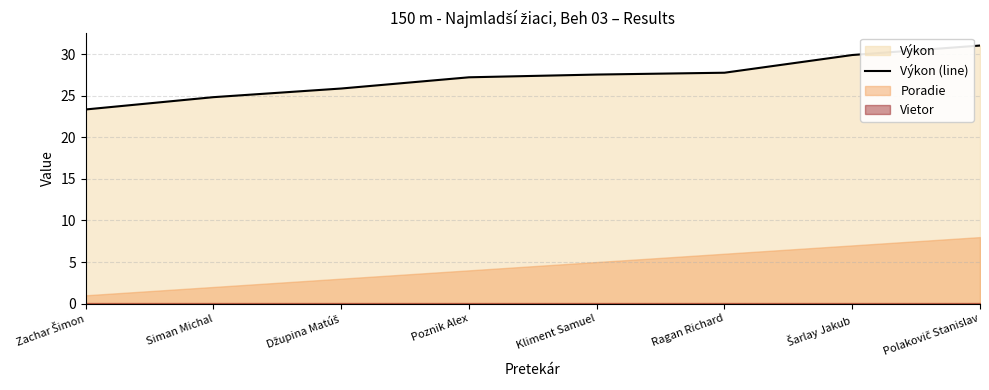

Does the chart have visible grid lines?

Yes